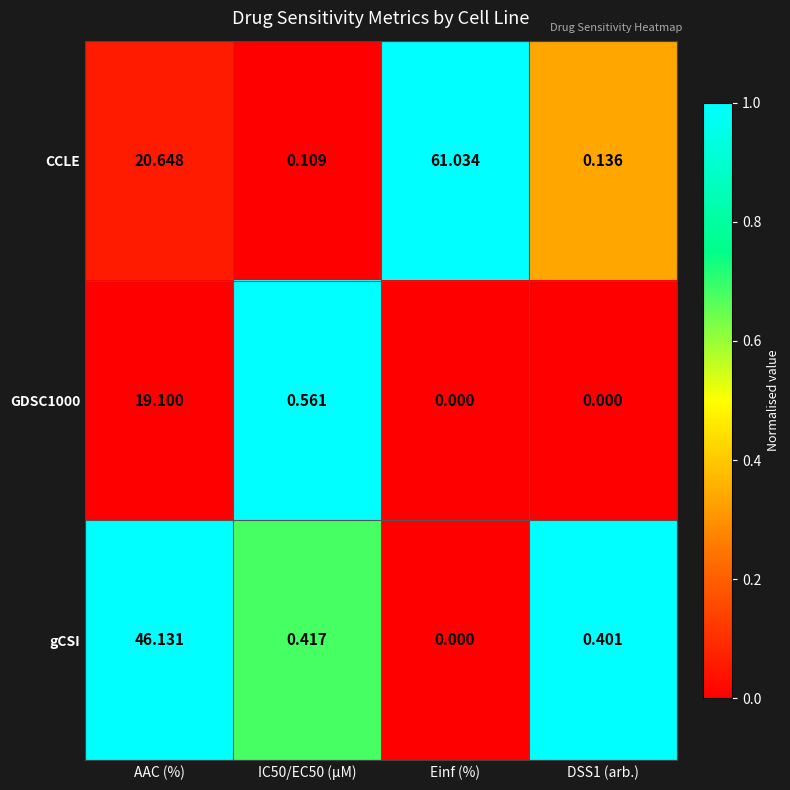

At which label does CCLE first exceed 20?

AAC (%)